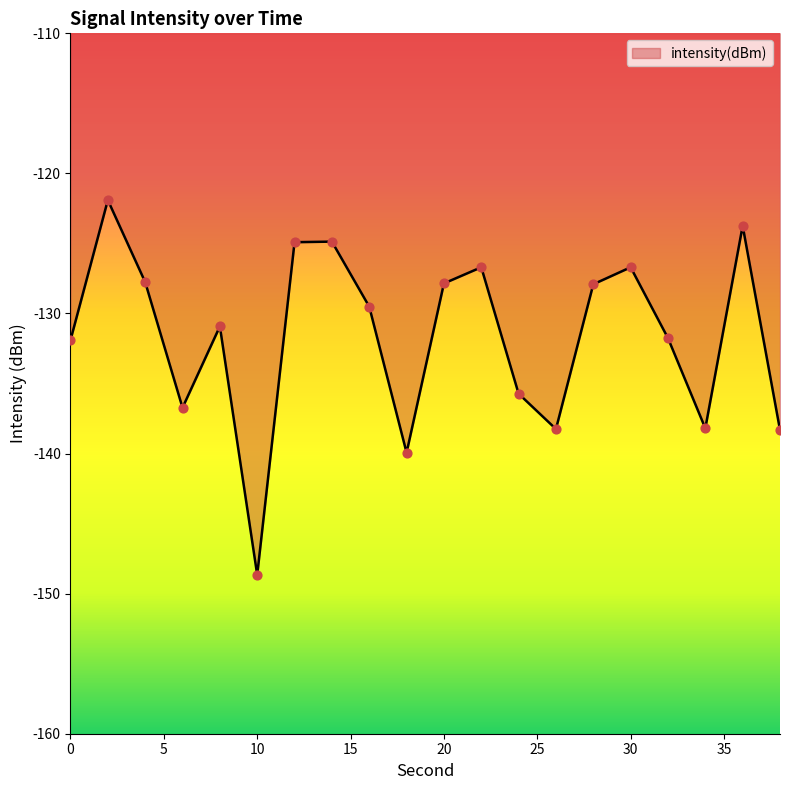

What is the smallest value displayed?

-148.7